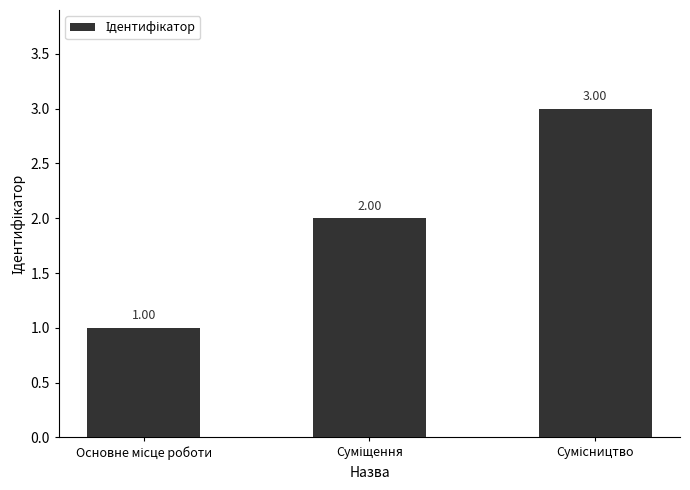

What is the sum of all values?

6